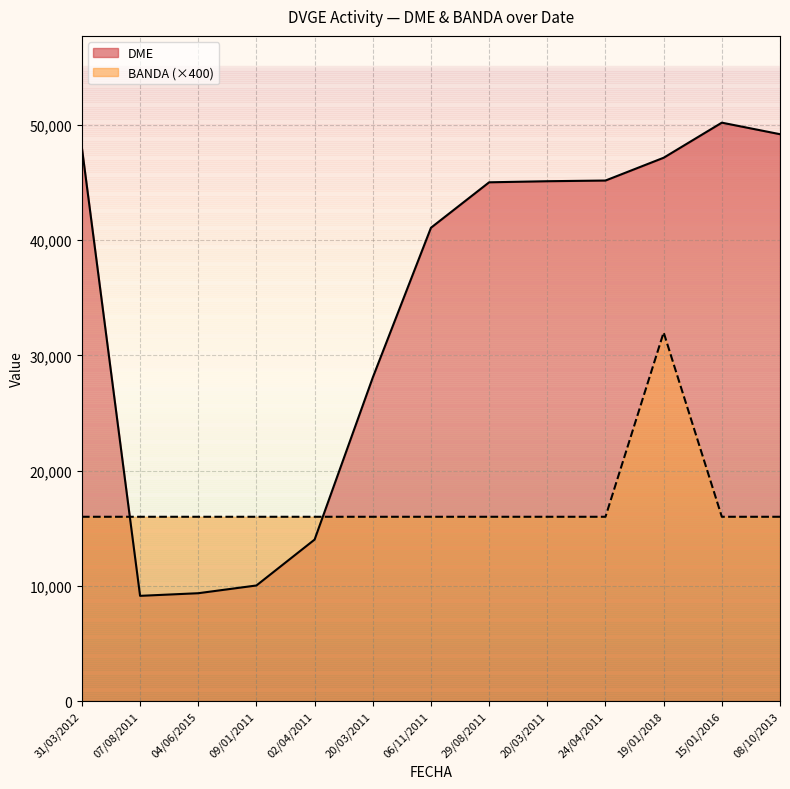

True or false: BANDA has more than 1 interior local peaks.

False